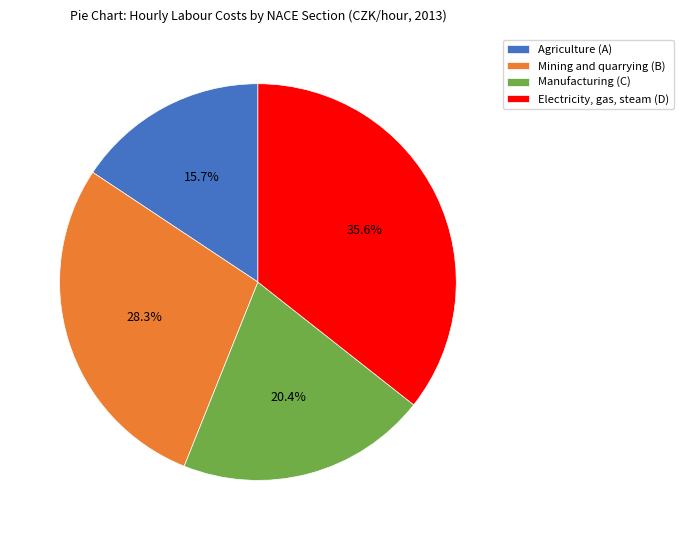

What is the ratio of the value at Manufacturing (C) to the value at Mining and quarrying (B)?

0.7